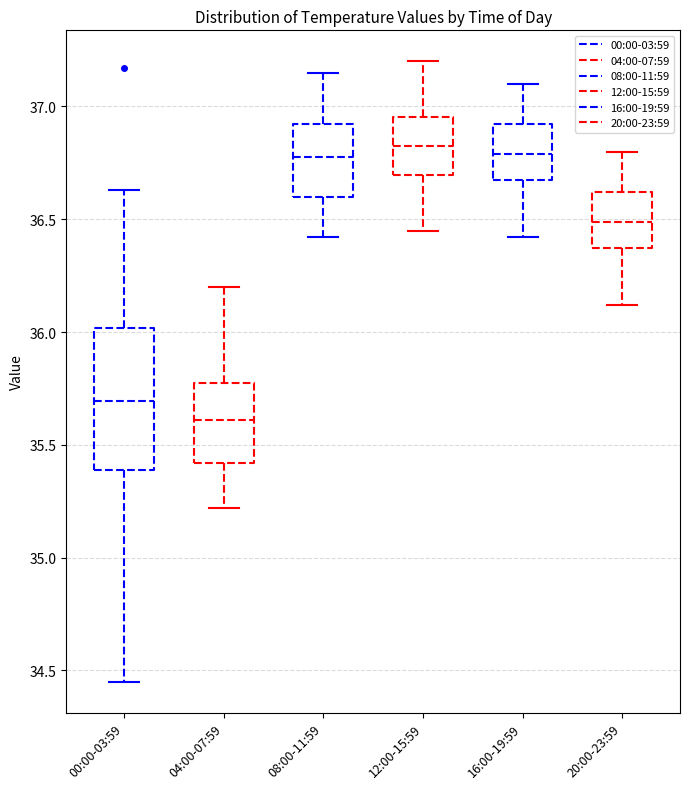

Which box's median line is the lowest?

04:00-07:59